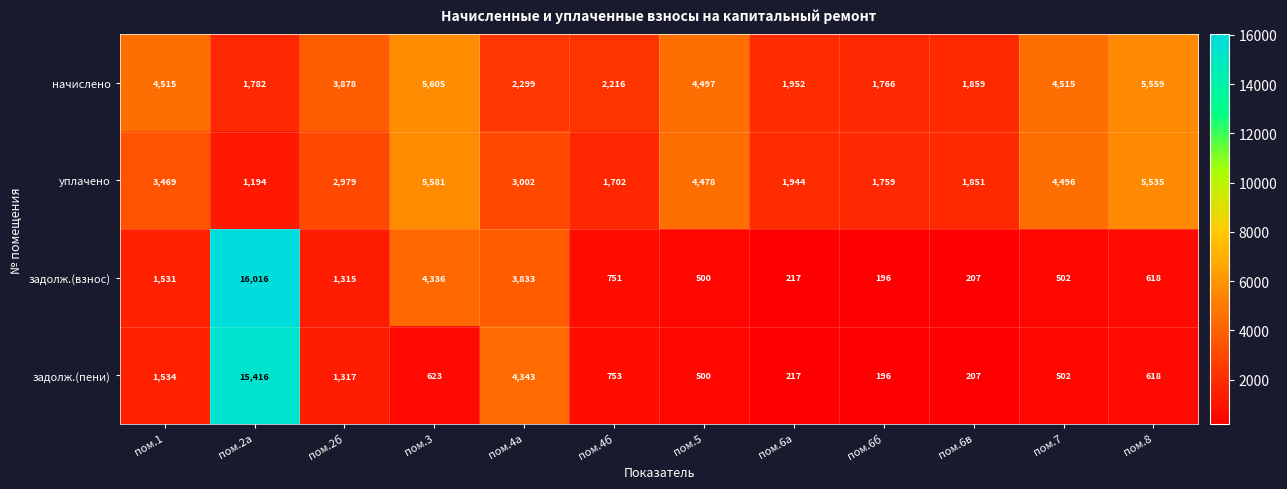

List the series in order of their overall mean, lowest first.

задолж.(пени), задолж.(взнос), уплачено, начислено